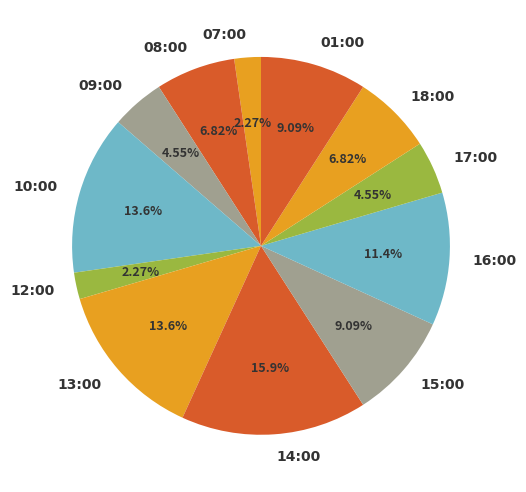

Does any single category account for the majority?

No